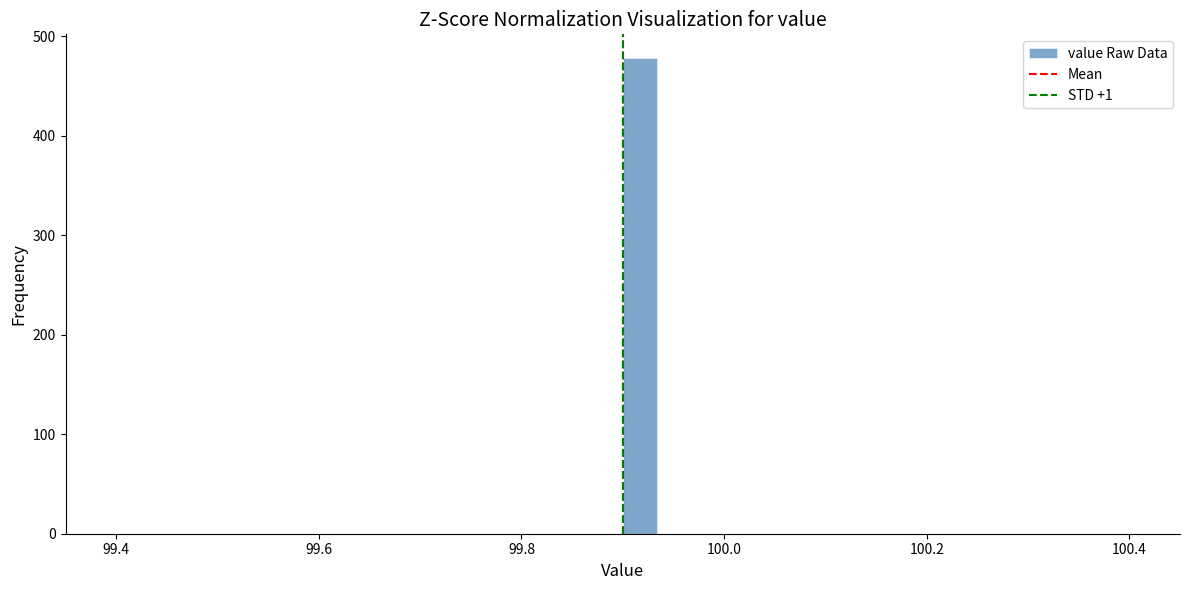

Around what value on the x-axis is the tallest bar? Give the approximate position of its centre, as read against the axis.

99.92